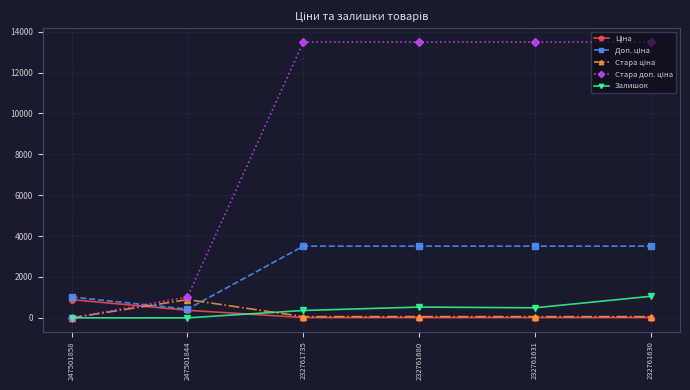

What is the value of the Залишок point at the 4th from the left?

528.0